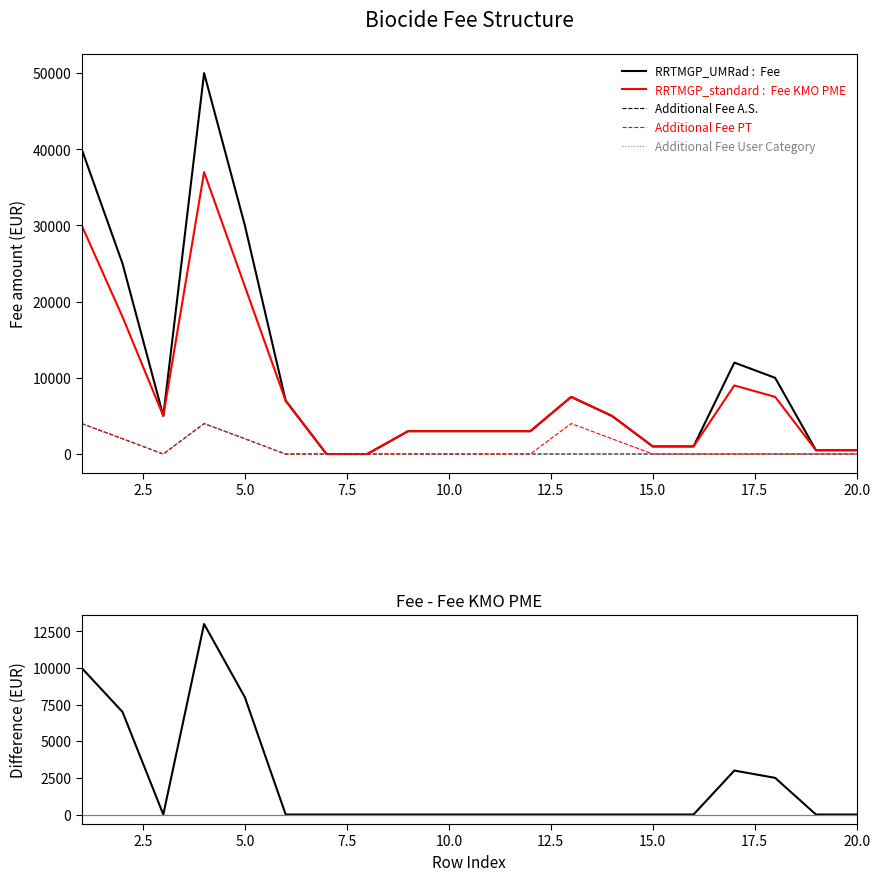

How many lines are shown in the chart?

6